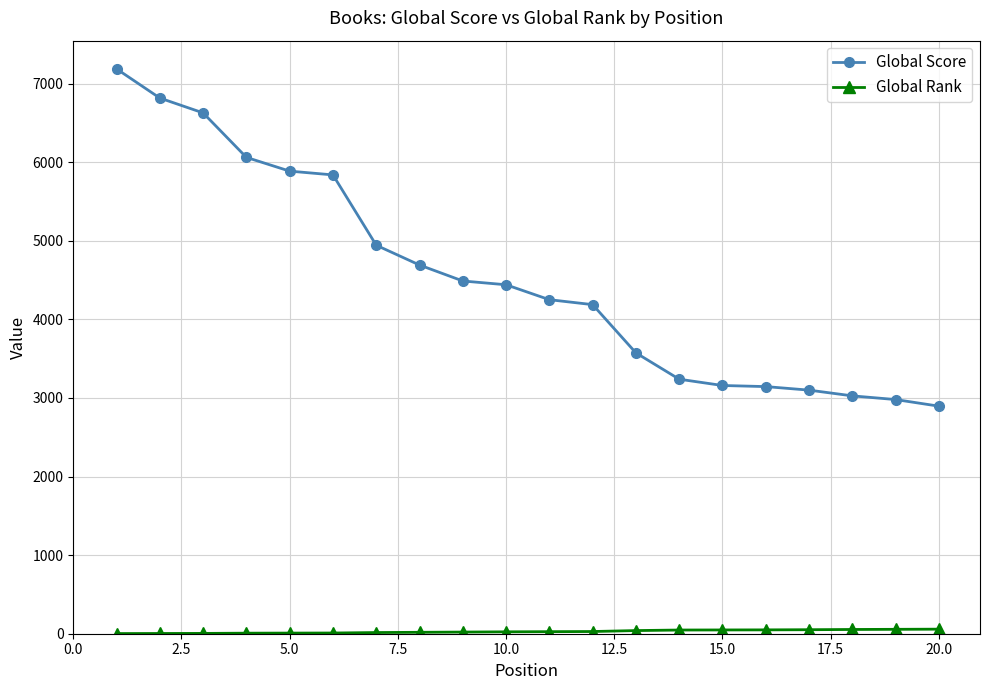

Which series has the largest range (max minus min)?

Global Score